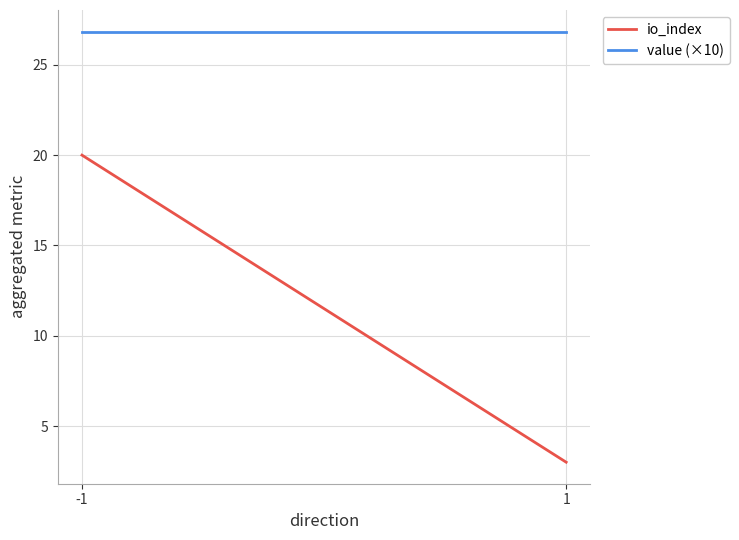

Which series changed the most between -1 and 1?

io_index